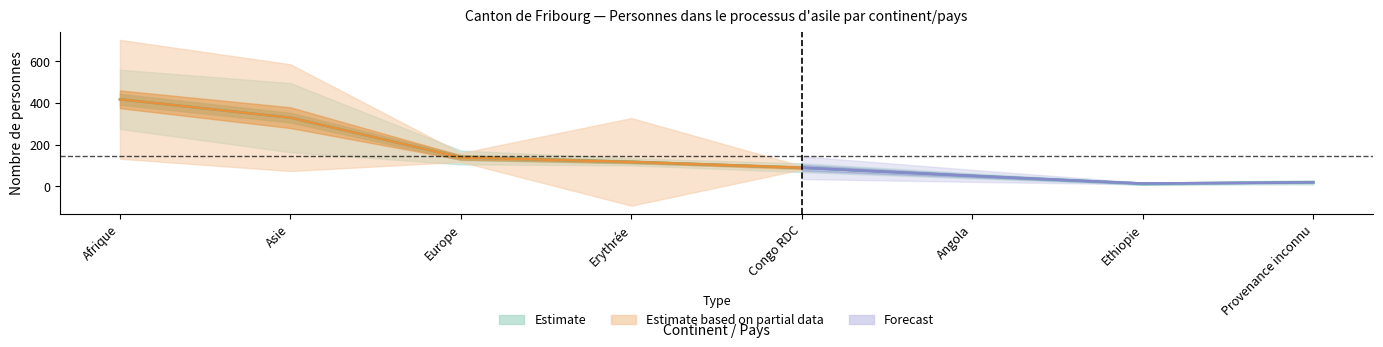

What is the greatest value displayed?

417